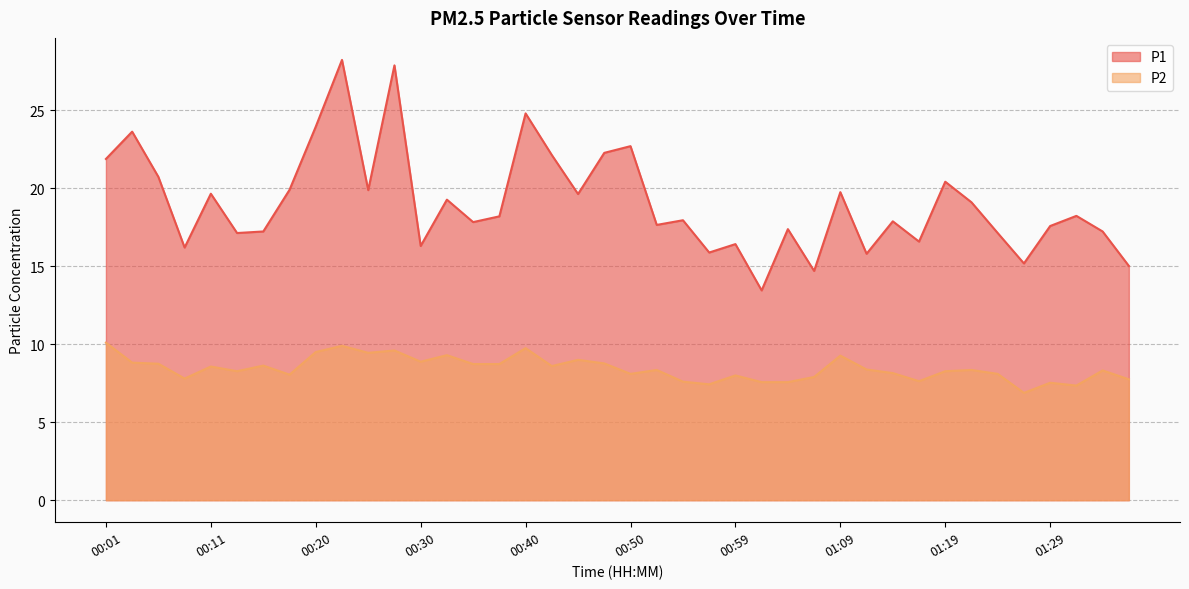

Reading left to right, extract all data points from this chart.

P1: 00:01=21.9	00:03=23.6	00:06=20.7	00:08=16.2	00:11=19.6	00:13=17.1	00:15=17.2	00:18=19.9	00:20=23.9	00:23=28.2	00:25=19.9	00:28=27.9	00:30=16.3	00:33=19.3	00:35=17.8	00:37=18.2	00:40=24.8	00:42=22.1	00:45=19.6	00:47=22.3	00:50=22.7	00:52=17.6	00:54=17.9	00:57=15.9	00:59=16.4	01:02=13.4	01:04=17.4	01:07=14.7	01:09=19.8	01:11=15.8	01:14=17.9	01:16=16.6	01:19=20.4	01:21=19.1	01:24=17.1	01:26=15.2	01:29=17.6	01:31=18.2	01:33=17.2	01:36=15.0
P2: 00:01=10.1	00:03=8.8	00:06=8.8	00:08=7.8	00:11=8.6	00:13=8.3	00:15=8.6	00:18=8.1	00:20=9.5	00:23=9.9	00:25=9.4	00:28=9.6	00:30=8.9	00:33=9.3	00:35=8.7	00:37=8.7	00:40=9.8	00:42=8.6	00:45=9.0	00:47=8.8	00:50=8.1	00:52=8.3	00:54=7.6	00:57=7.4	00:59=8.0	01:02=7.6	01:04=7.6	01:07=7.9	01:09=9.3	01:11=8.4	01:14=8.2	01:16=7.6	01:19=8.3	01:21=8.3	01:24=8.1	01:26=6.9	01:29=7.5	01:31=7.3	01:33=8.3	01:36=7.8